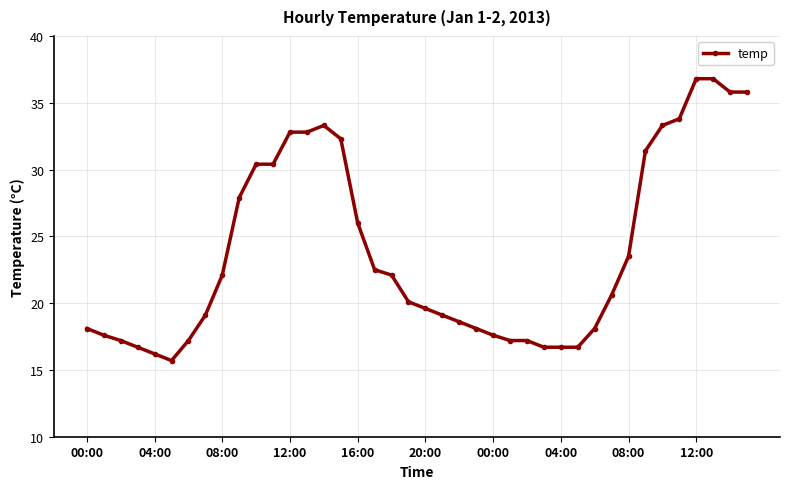

What is the difference between the maximum and second lowest values?

20.6